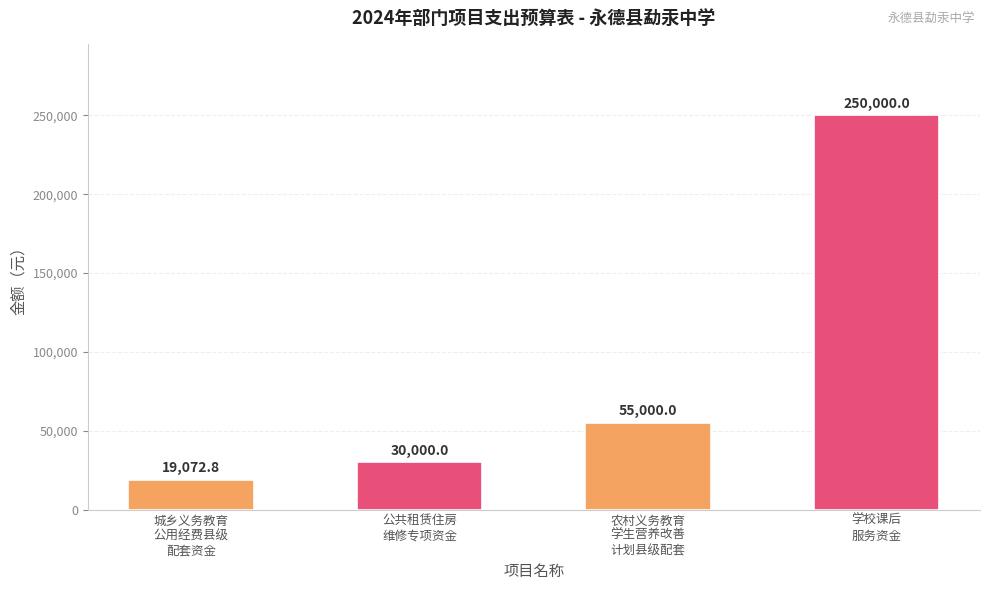

How many categories are shown in the chart?

4